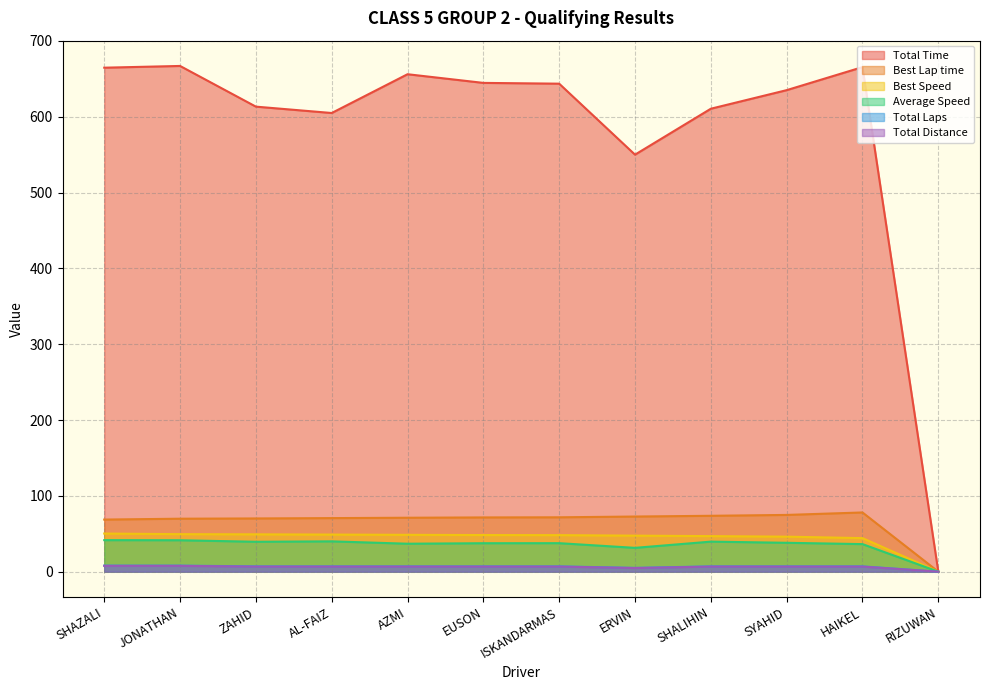

Reading right to left, what are all the values shown in this chart?

Total Time: 0.0	665.4	635.0	610.5	550.0	643.6	644.6	656.0	604.9	613.3	666.9	664.7
Best Lap time: 0.0	78.1	74.8	73.7	72.7	71.7	71.5	71.1	70.6	70.2	69.9	68.7
Best Speed: 0.0	44.3	46.2	46.9	47.5	48.2	48.3	48.6	48.9	49.2	49.5	50.3
Average Speed: 0.0	36.4	38.1	39.6	31.4	37.6	37.5	36.9	40.0	39.4	41.5	41.6
Total Laps: 0.0	6.7	6.7	6.7	4.8	6.7	6.7	6.7	6.7	6.7	7.7	7.7
Total Distance: 0.0	7.0	7.0	7.0	5.0	7.0	7.0	7.0	7.0	7.0	8.0	8.0